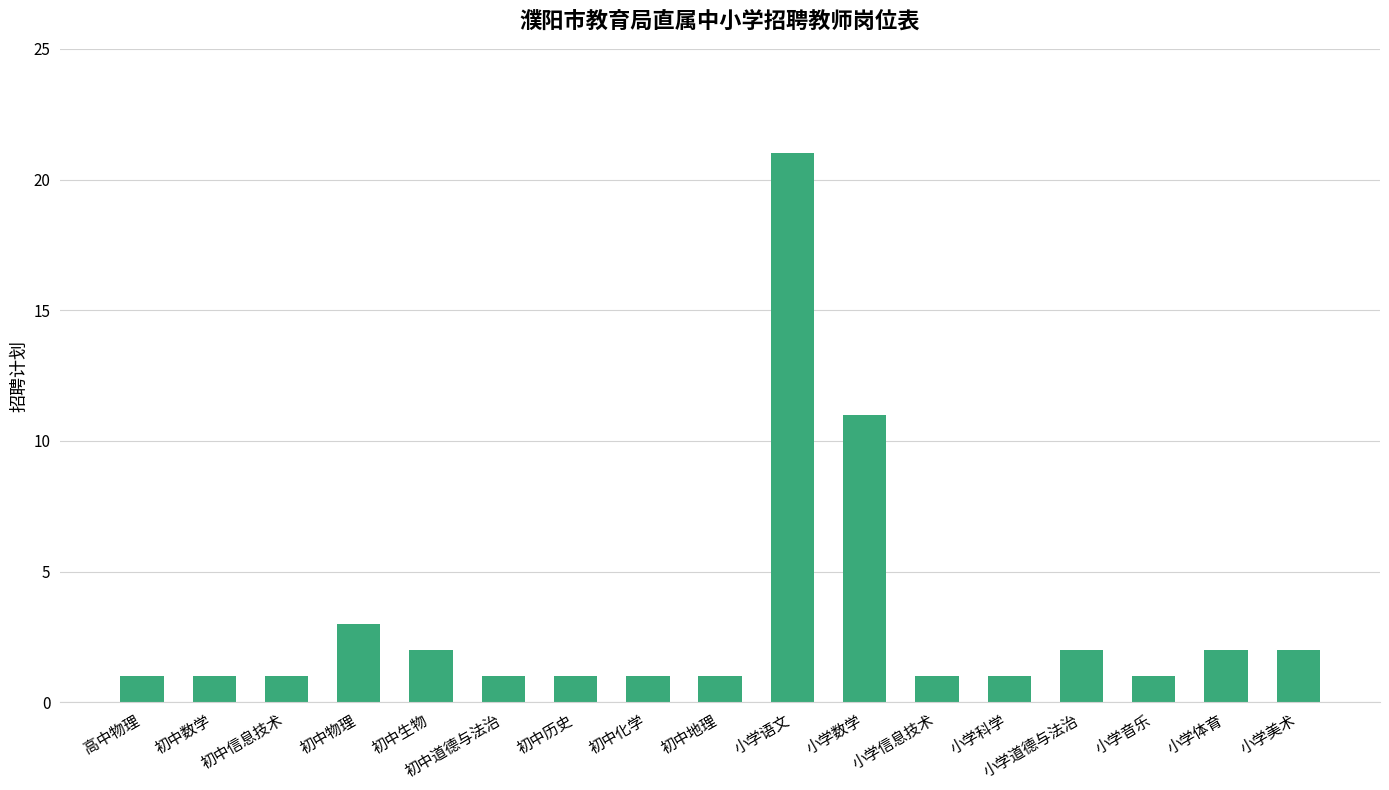

How many distinct data groups are displayed?

1